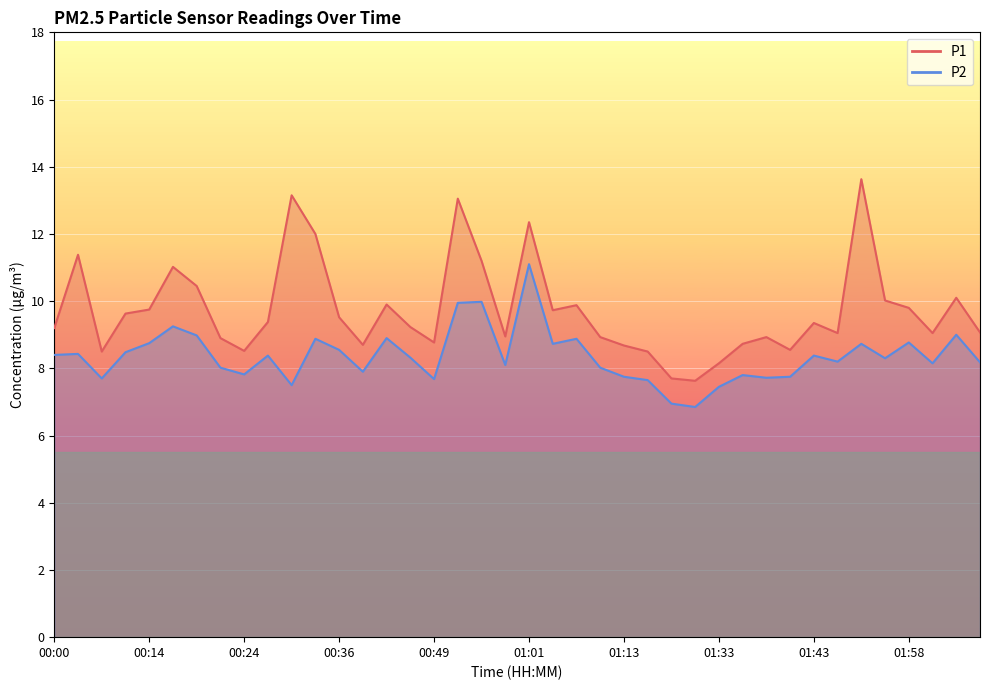

What is the difference between the P2 values at 00:07 and 01:55?

0.6